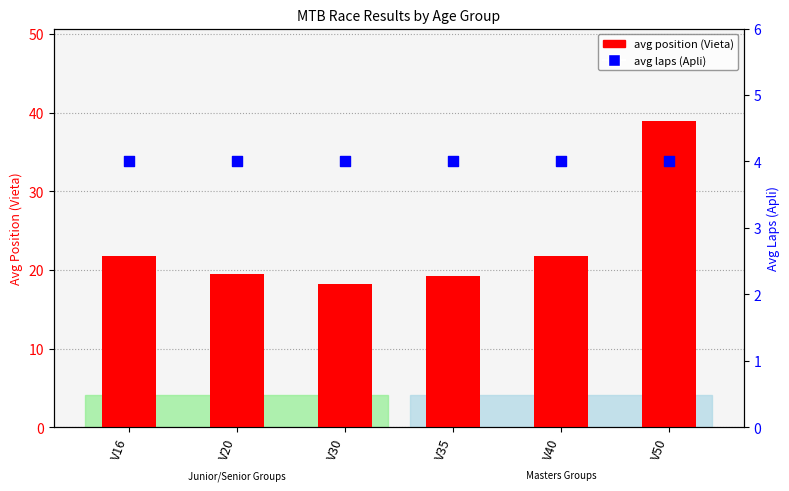

Which series has the largest total across all categories?

avg position (Vieta)